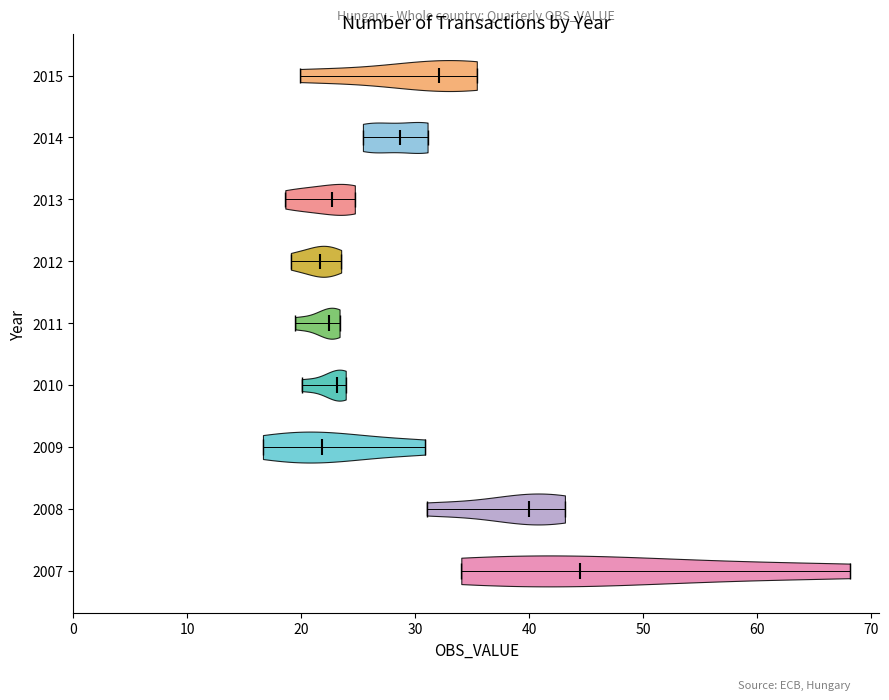

What is the highest point the violin at y = 2008 reaches on the x-axis? The values are not printed on the chart, so give them approximately, as read against the axis.

43